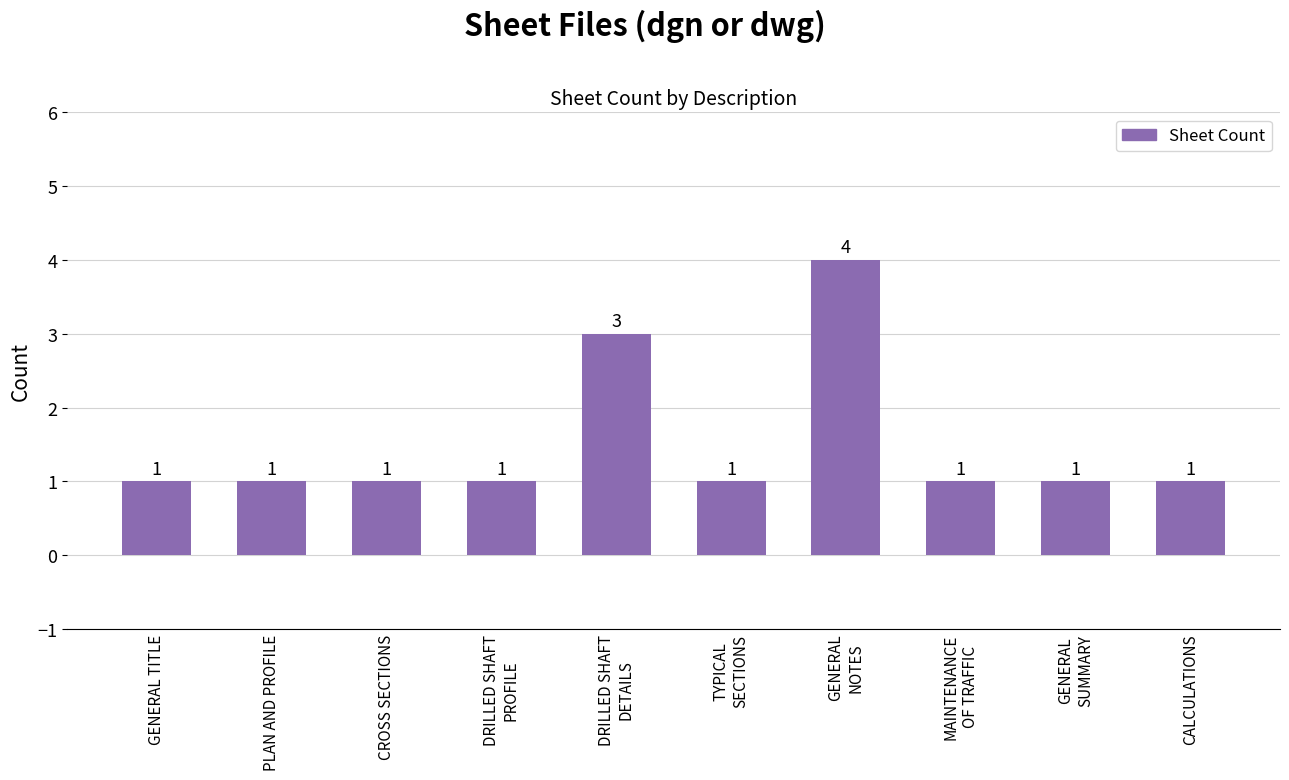

Reading left to right, extract all data points from this chart.

1	1	1	1	3	1	4	1	1	1